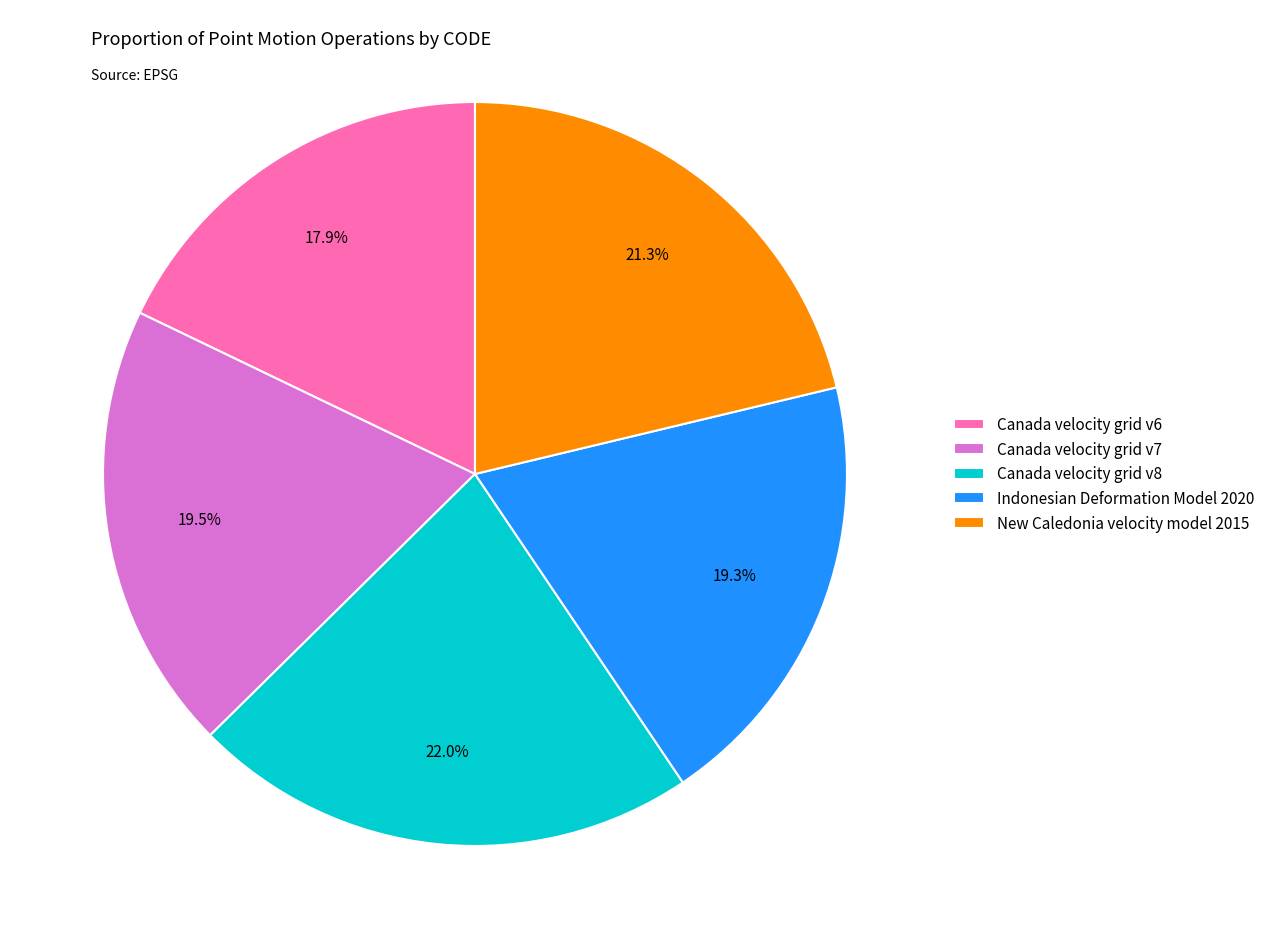

To the nearest percent, what is the difference between the largest and smallest slice percentages?

4%